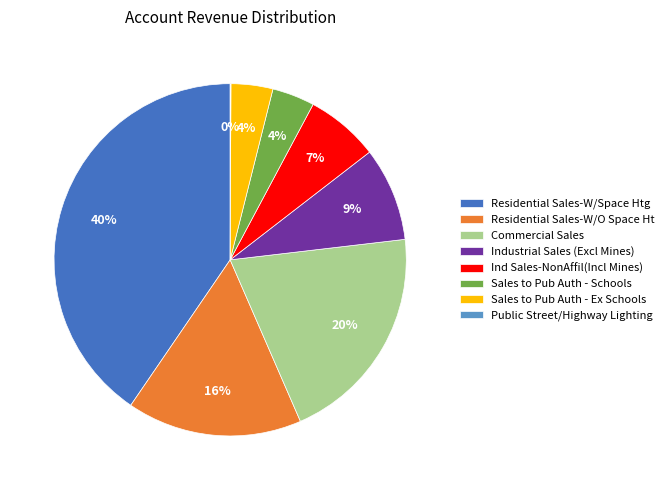

To the nearest percent, what is the difference between the largest and smallest slice percentages?

40%